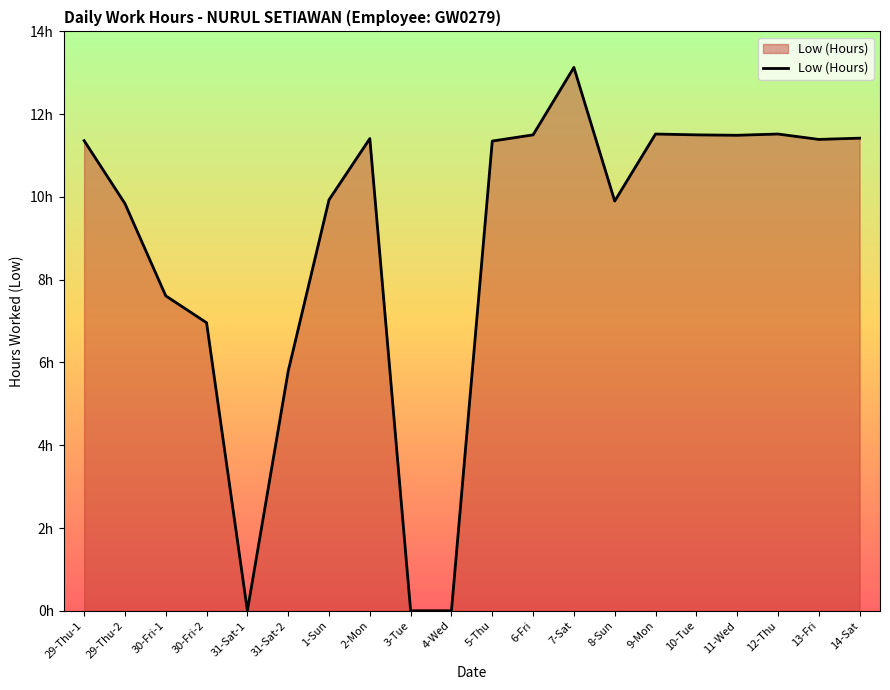

What position from the right is 13-Fri?

2